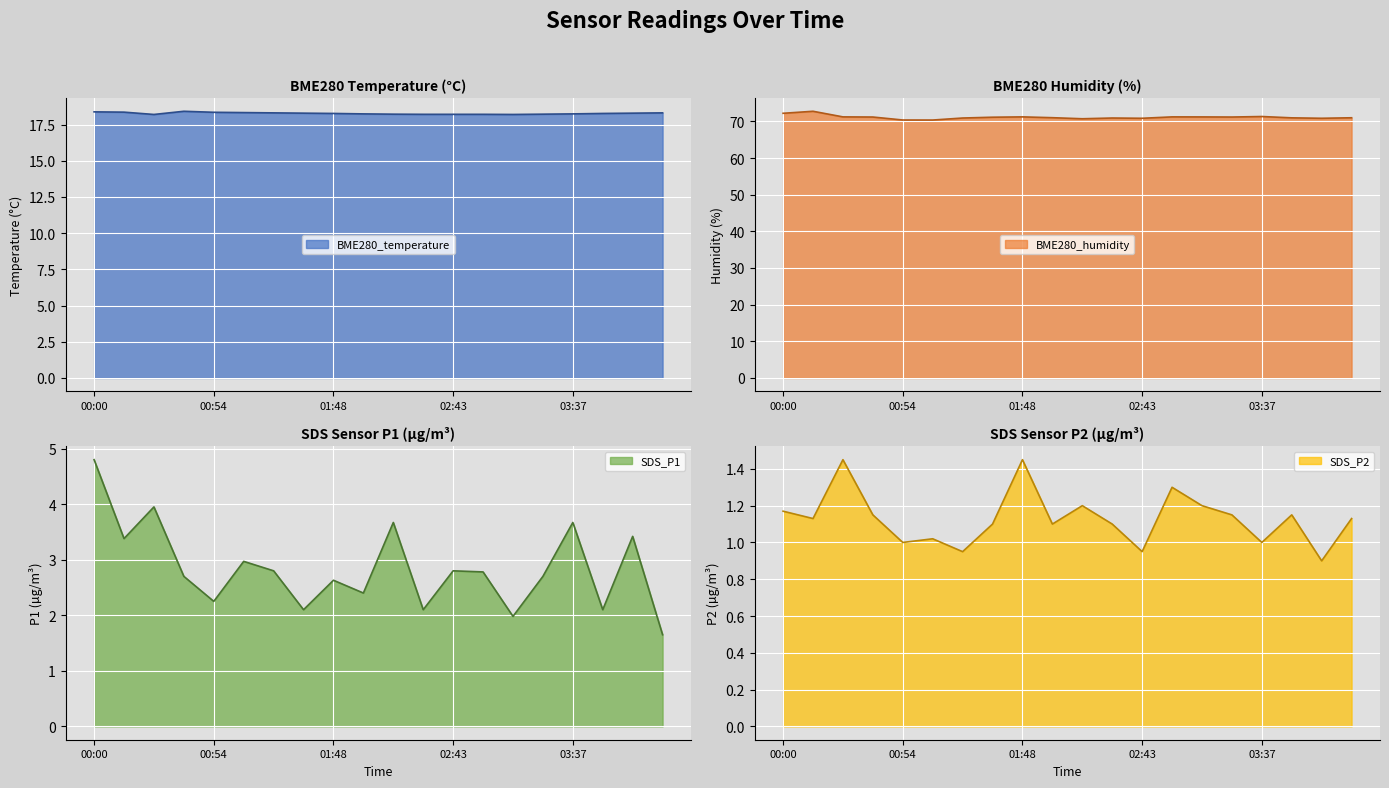

Where is the first local minimum for BME280_temperature?

00:27